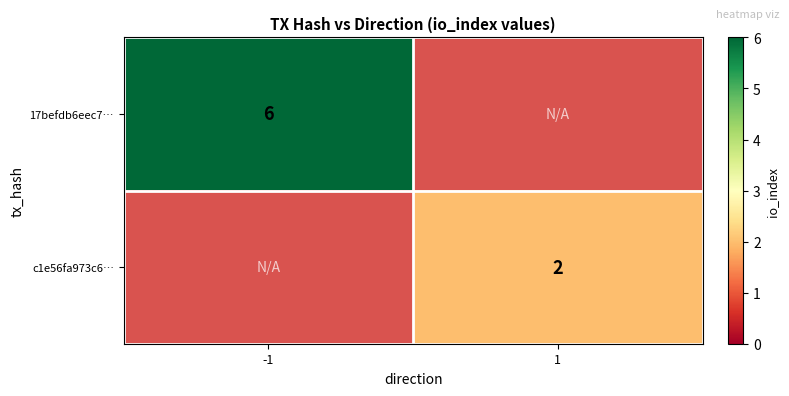

The value of c1e56fa973c6… at 1 is 2. True or false?

True